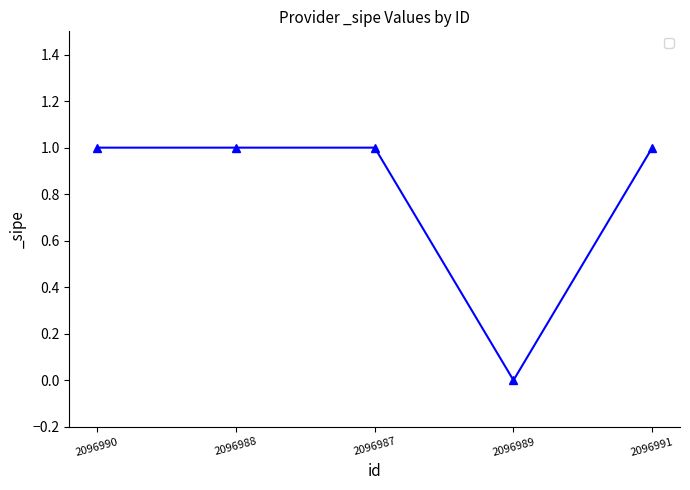

Count the number of categories in the chart.

5